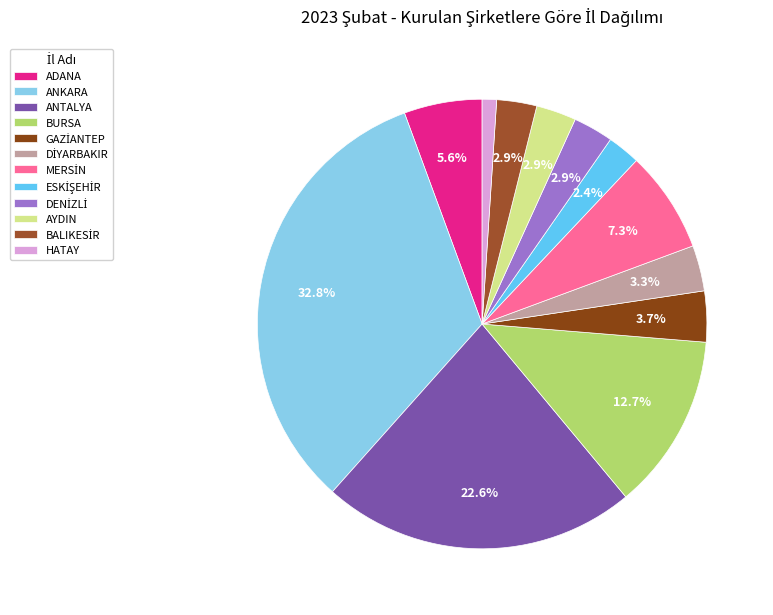

To the nearest percent, what is the difference between the largest and smallest slice percentages?

32%